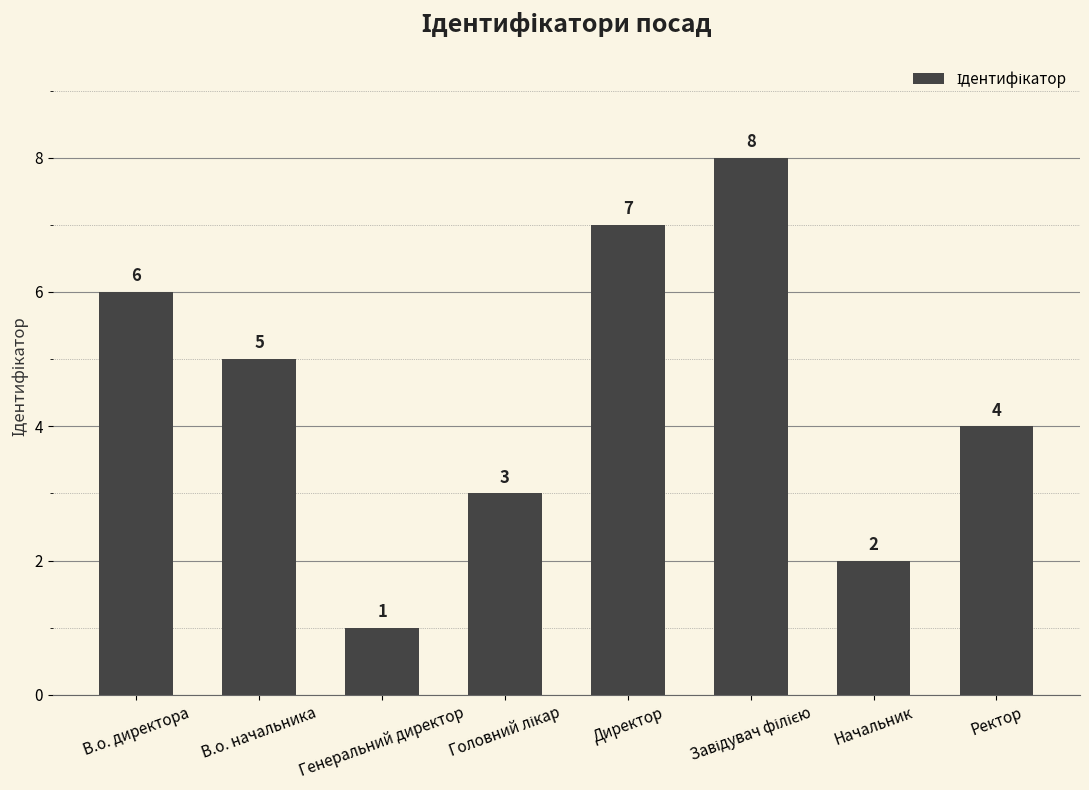

Is it true that the value at Ректор is 7?

False